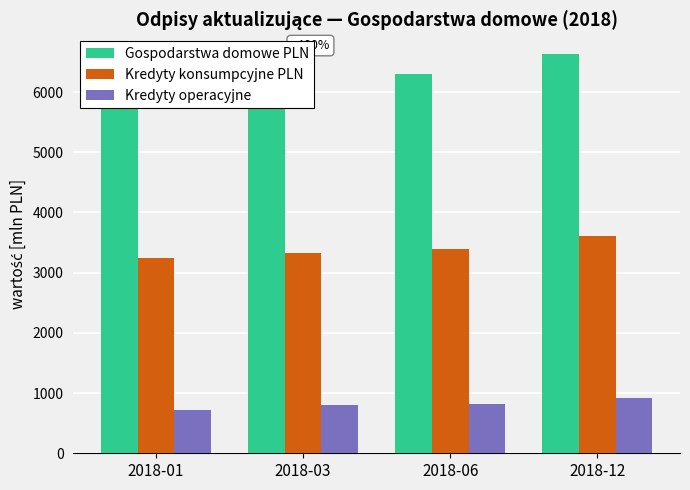

At which label does Kredyty operacyjne first exceed 826?

2018-12